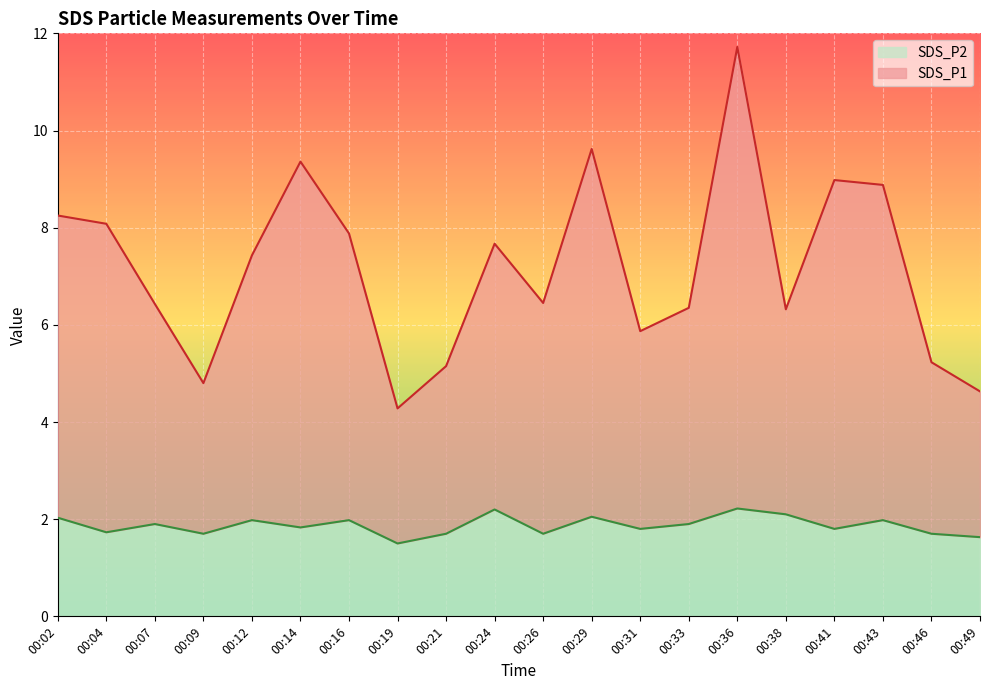

Which has a higher value, 00:36 or 00:24?

00:36